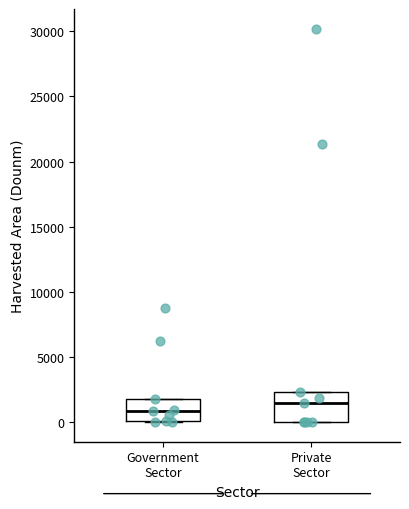

Reading left to right, transcribe this box plot: for each box, give where its median line is, the range the box spans, and where its two whiskers end, as read against the y-axis. The values are not printed on the chart, so give them approximately, as read against the axis.

Government Sector: median 1000, box 0 to 2000, whiskers 0 to 2000
Private Sector: median 1500, box 0 to 2500, whiskers 0 to 2500